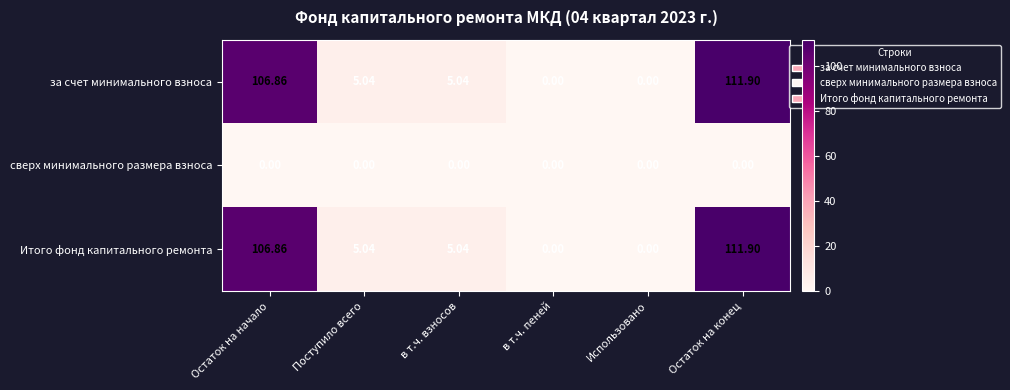

Which category has the highest value in the за счет минимального взноса series?

Остаток на конец